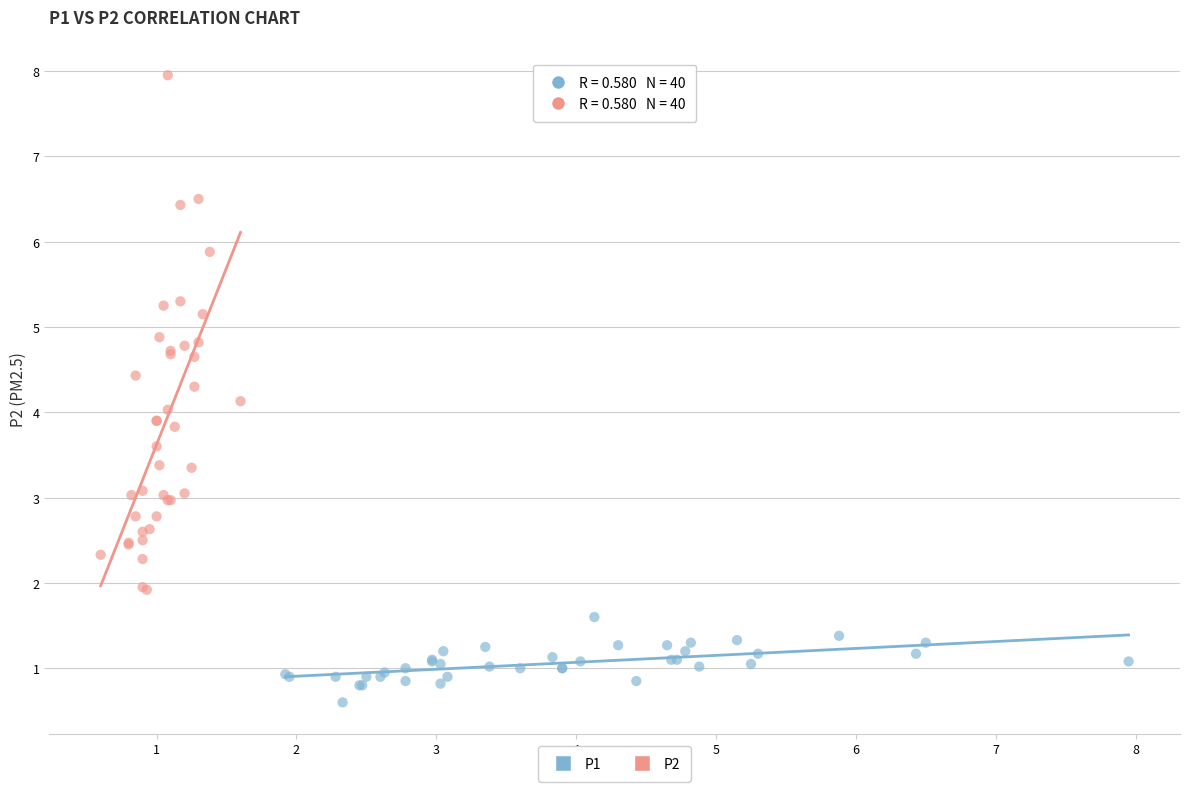

Which series contains the highest Y value?

P2